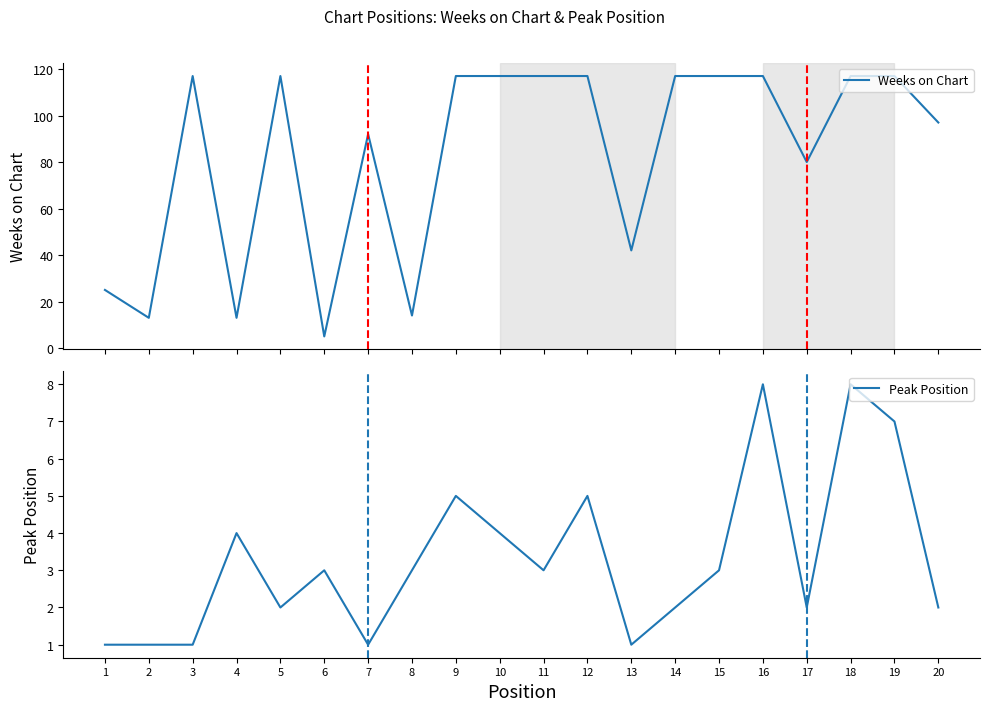

The Peak Position series shows 2 at 12. True or false?

False